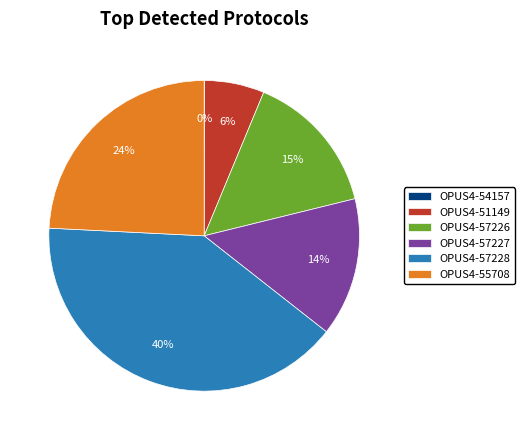

Is the sum of OPUS4-57227 and OPUS4-57226 greater than half?

No